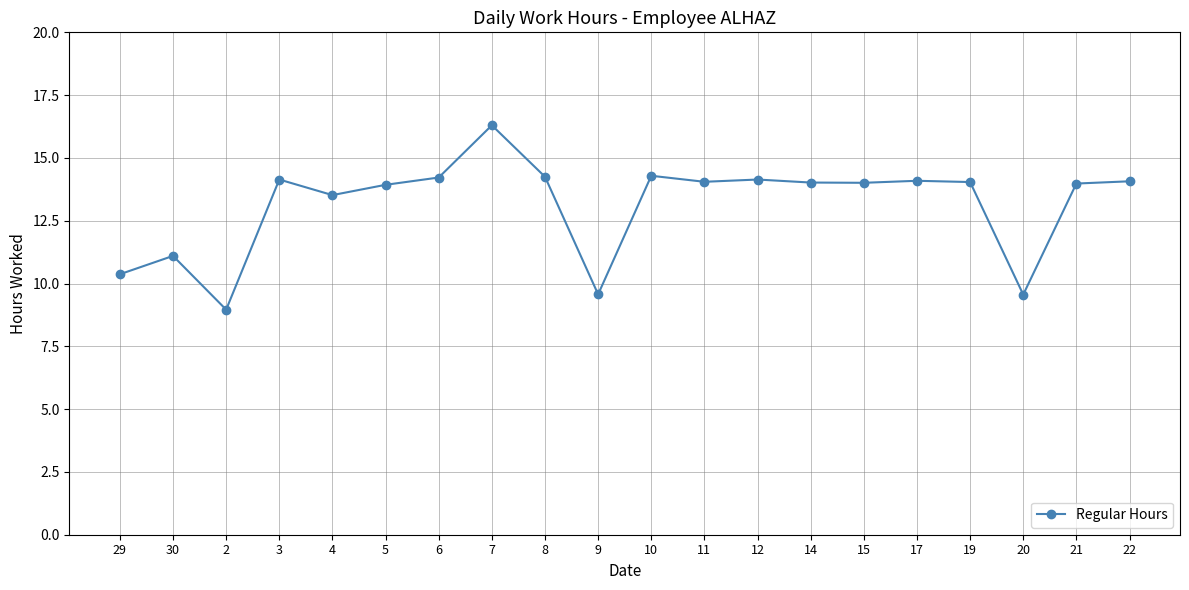

The chart shows a value of 12.1 at 2. True or false?

False